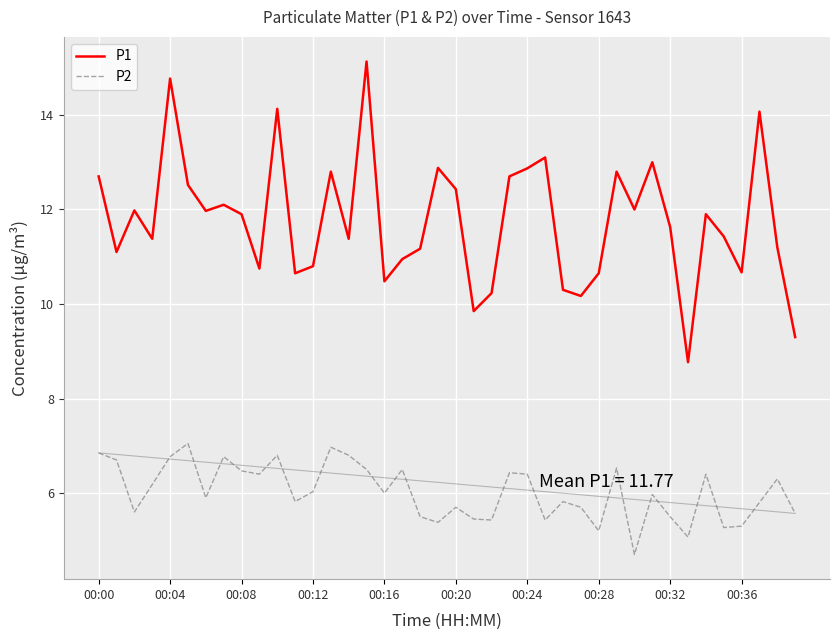

What is the greatest value displayed?

15.1